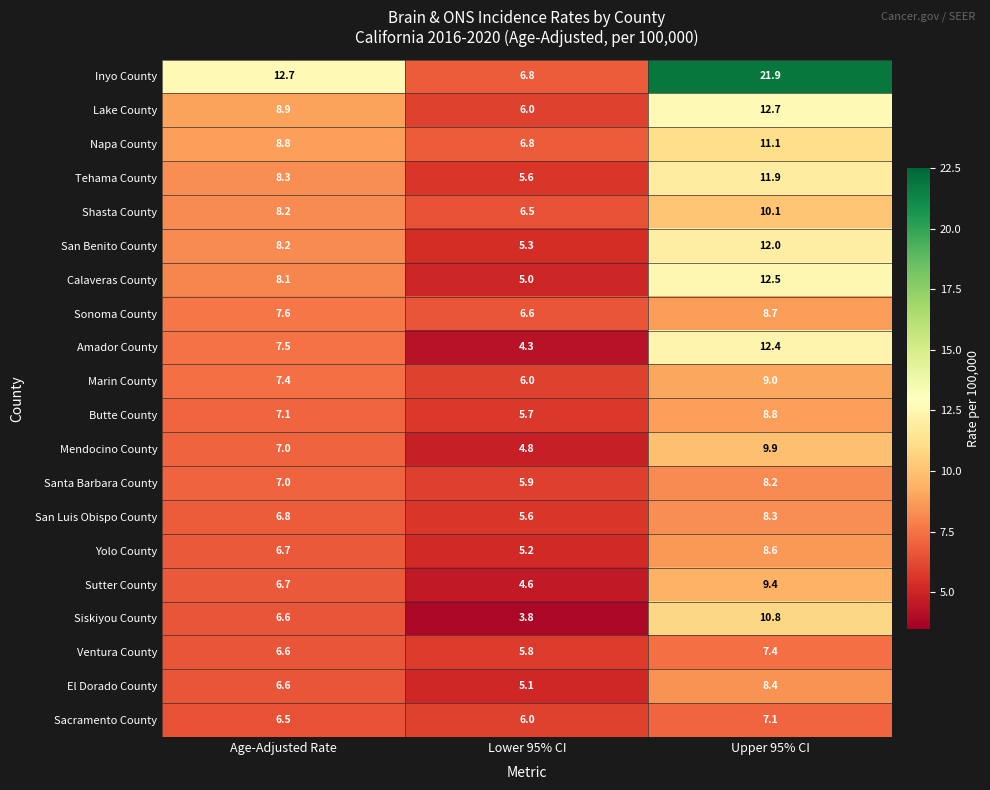

True or false: El Dorado County has a value of 2.1 at Lower 95% CI.

False